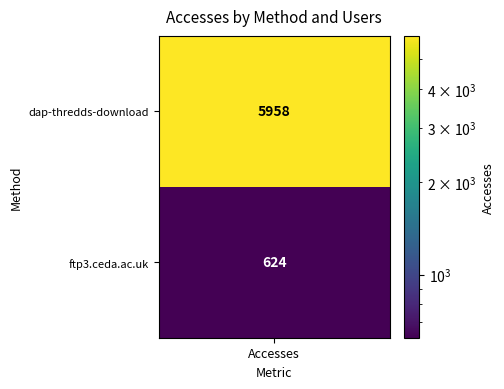

Reading left to right, extract all data points from this chart.

5958	624